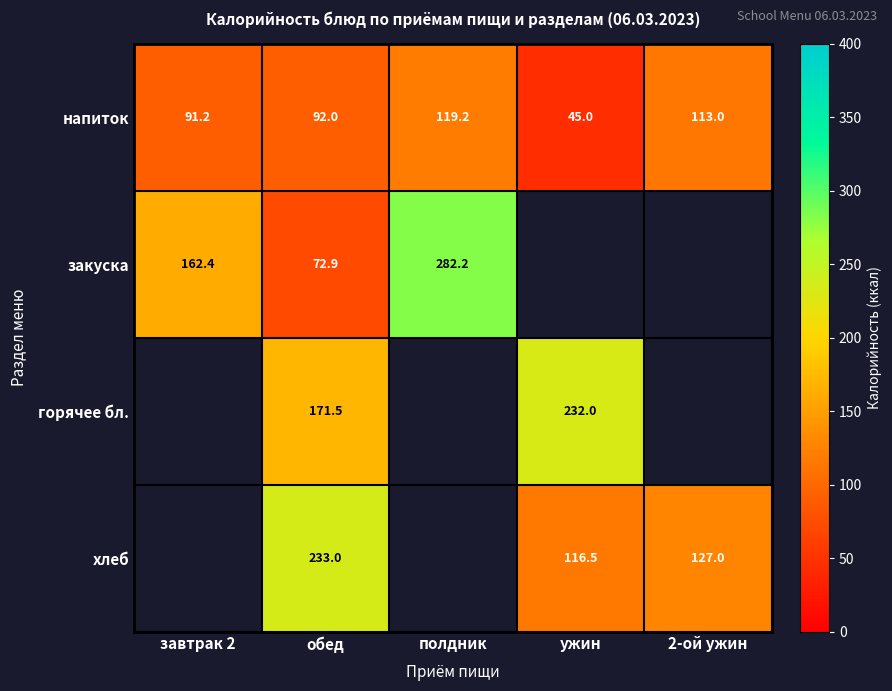

Read the напиток value at завтрак 2.

91.2